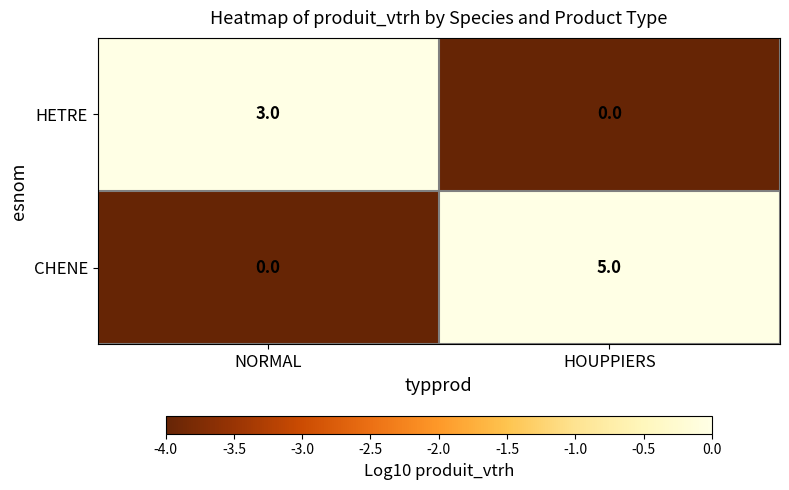

How many data points does each series have?

2